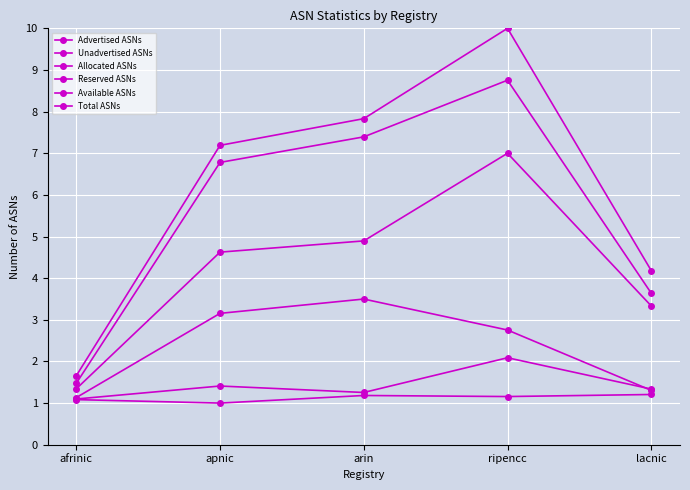

Where is Advertised ASNs nearest to the value 4?

apnic